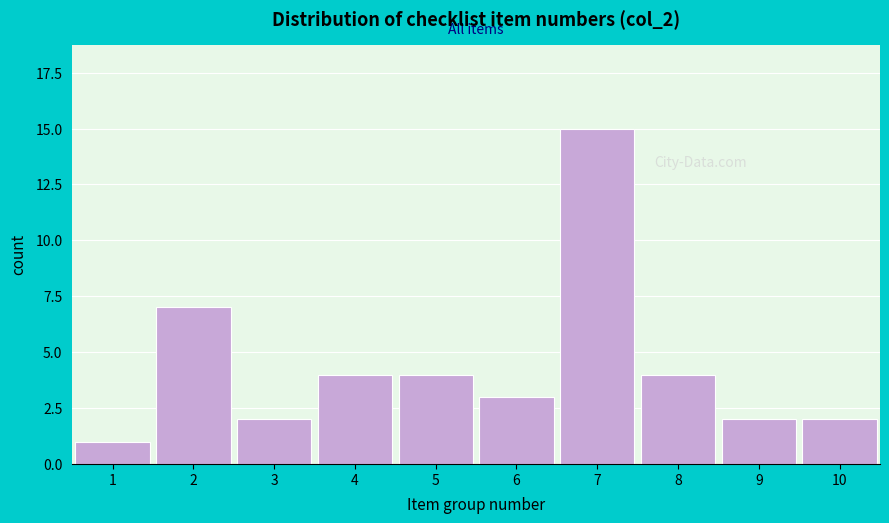

Reading left to right, list all the values displayed in this chart.

1=1	2=7	3=2	4=4	5=4	6=3	7=15	8=4	9=2	10=2